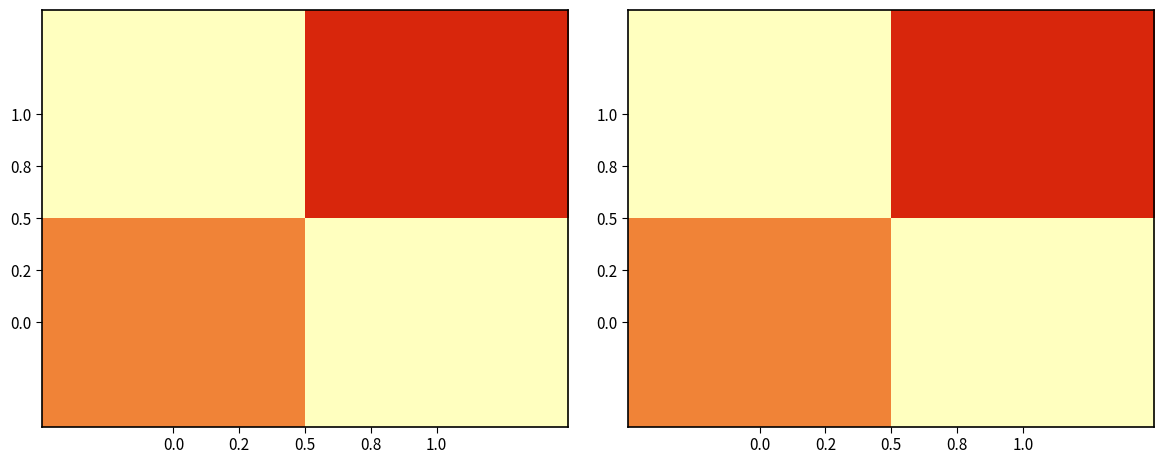

Rank the series at 1.0 from highest to lowest value.

1.0, 0.0